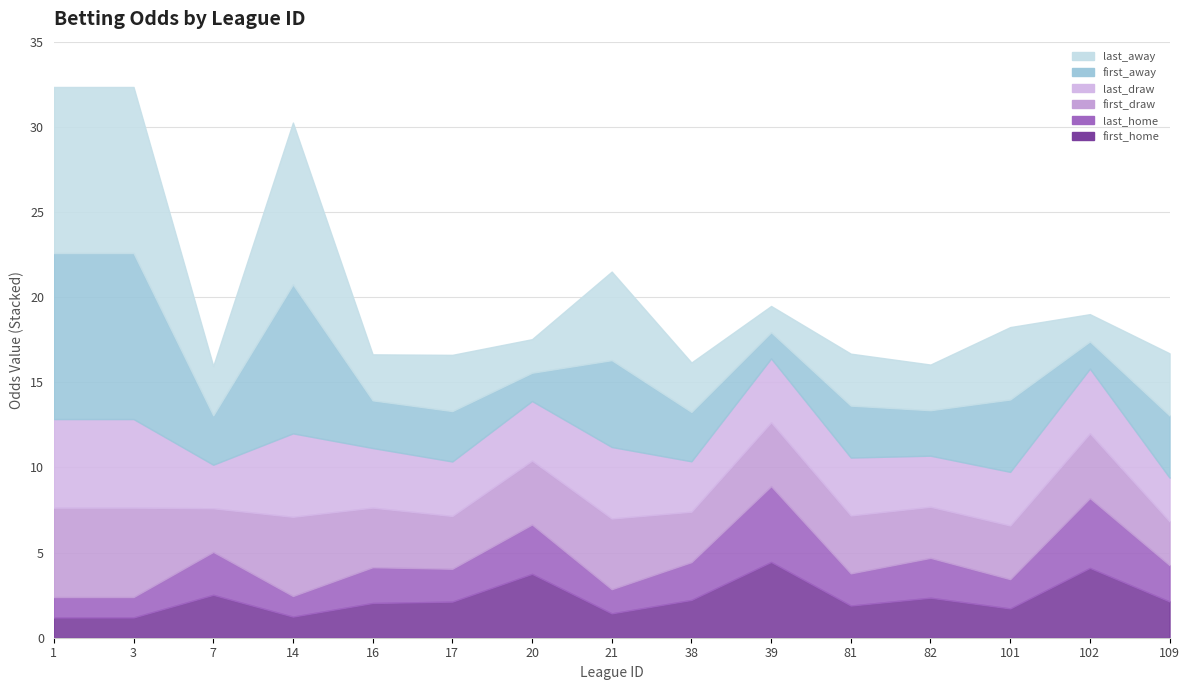

Reading left to right, extract all data points from this chart.

first_home: 1.2	1.2	2.5	1.2	2.0	2.1	3.8	1.4	2.2	4.5	1.9	2.4	1.7	4.1	2.1
last_home: 1.2	1.2	2.5	1.2	2.1	1.9	2.9	1.4	2.2	4.5	1.9	2.3	1.7	4.1	2.1
first_draw: 5.2	5.2	2.6	4.7	3.5	3.1	3.8	4.2	3.0	3.8	3.4	3.0	3.1	3.8	2.6
last_draw: 5.2	5.2	2.6	4.9	3.5	3.2	3.5	4.2	3.0	3.8	3.4	3.0	3.1	3.8	2.6
first_away: 9.8	9.8	2.9	8.8	2.8	3.0	1.7	5.1	2.9	1.5	3.0	2.7	4.2	1.6	3.6
last_away: 9.8	9.8	2.9	9.5	2.7	3.3	2.0	5.2	2.9	1.5	3.0	2.7	4.2	1.6	3.6